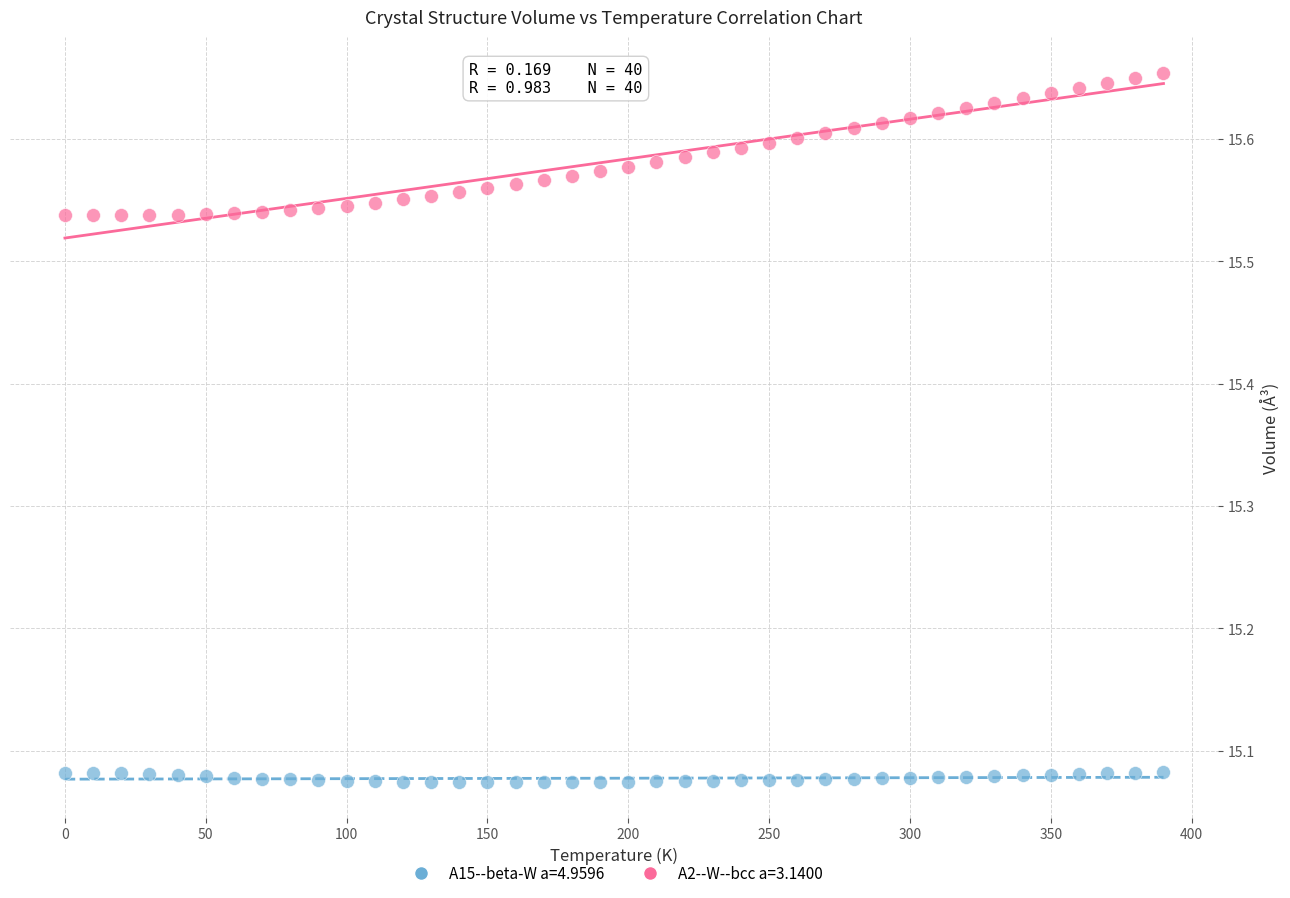

Across all data points, what is the range of Y values (max minus min)?

0.6